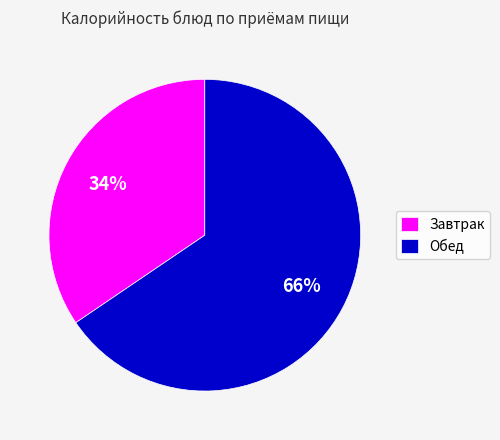

To the nearest percent, what percentage of the pie is Обед?

66%